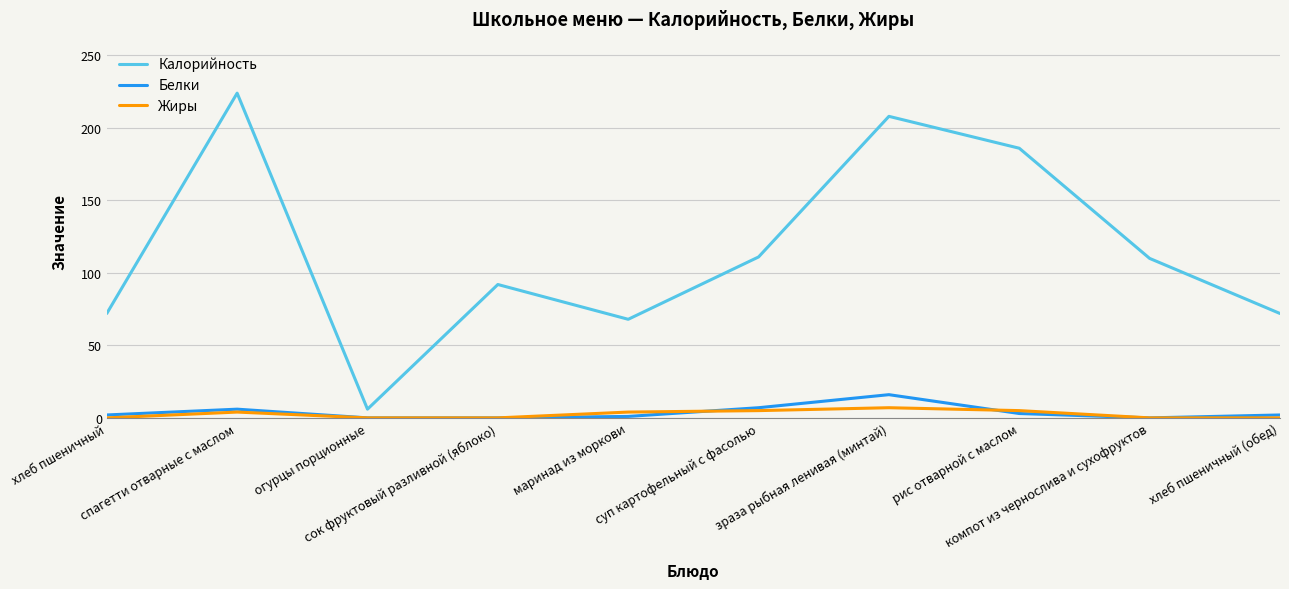

What is the total value across all series at компот из чернослива и сухофруктов?

110